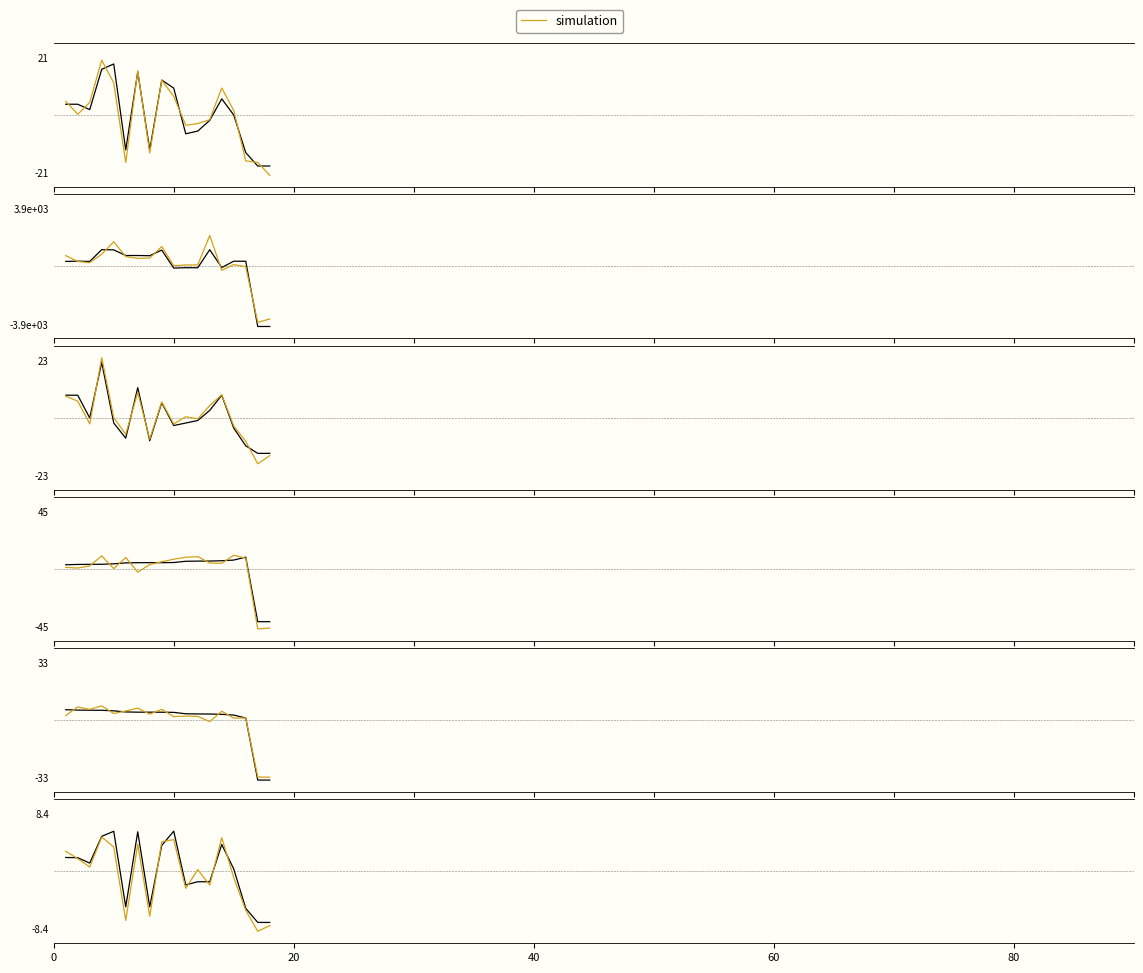

Reading right to left, what are all the values shown in this chart?

Total Laps: -18.9	-18.9	-13.9	0.1	6.1	-1.9	-5.9	-6.9	10.1	13.1	-12.9	16.1	-12.9	19.1	17.1	2.1	4.1	4.1
Total Time: -4017.8	-4017.8	349.0	352.9	-71.7	1123.1	-86.6	-81.9	-108.3	1099.4	721.3	734.3	733.1	1112.5	1126.2	337.8	355.0	339.5
Best Lap: -14.1	-14.1	-11.1	-4.1	8.9	2.9	-1.1	-2.1	-3.1	5.9	-9.1	11.9	-8.1	-2.1	21.9	-0.1	8.9	8.9
Best Lap time: -41.1	-41.1	9.1	6.9	6.3	6.1	6.0	5.9	4.9	4.8	4.8	4.8	4.7	3.9	3.6	3.5	3.5	3.2
Best Speed: -34.7	-34.7	1.2	2.9	3.3	3.5	3.6	3.6	4.5	4.6	4.6	4.6	4.7	5.3	5.7	5.7	5.8	6.0
Average Speed: -7.5	-7.5	-5.4	0.3	3.9	-1.5	-1.5	-2.0	5.9	3.8	-5.2	5.8	-5.2	5.9	5.1	1.2	2.0	2.0